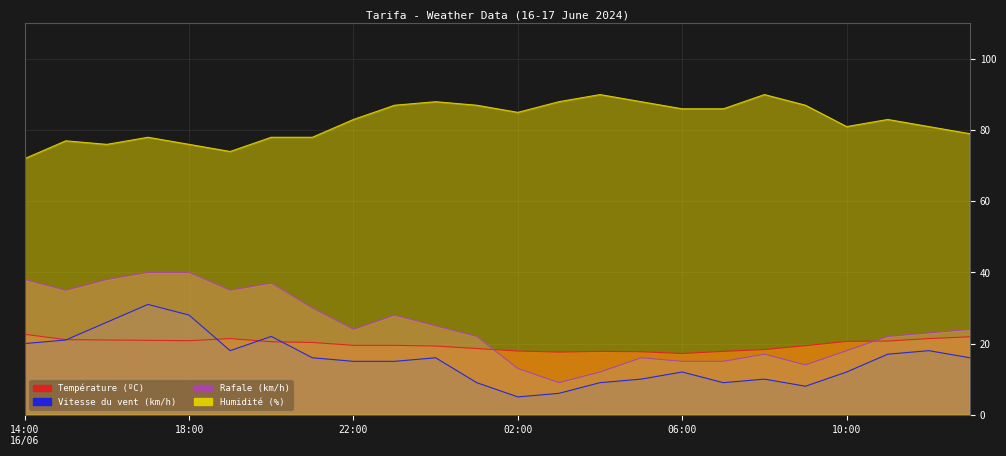

True or false: Humidité (%) and Vitesse du vent (km/h) cross at least once.

False